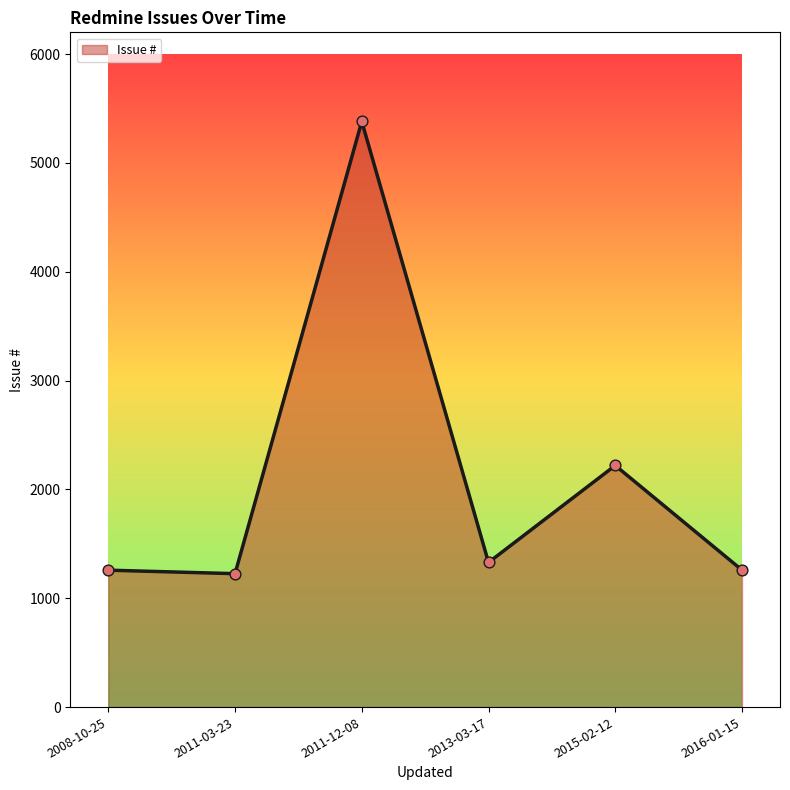

Approximately how many times larger is the value at 2015-02-12 compared to 2008-10-25?

1.8